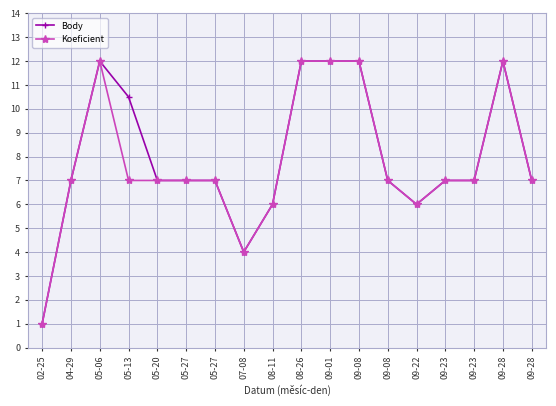

Reading left to right, list all the values displayed in this chart.

Body: 02-25=1.0	04-29=7.0	05-06=12.0	05-13=10.5	05-20=7.0	05-27=7.0	05-27=7.0	07-08=4.0	08-11=6.0	08-26=12.0	09-01=12.0	09-08=12.0	09-08=7.0	09-22=6.0	09-23=7.0	09-23=7.0	09-28=12.0	09-28=7.0
Koeficient: 02-25=1.0	04-29=7.0	05-06=12.0	05-13=7.0	05-20=7.0	05-27=7.0	05-27=7.0	07-08=4.0	08-11=6.0	08-26=12.0	09-01=12.0	09-08=12.0	09-08=7.0	09-22=6.0	09-23=7.0	09-23=7.0	09-28=12.0	09-28=7.0